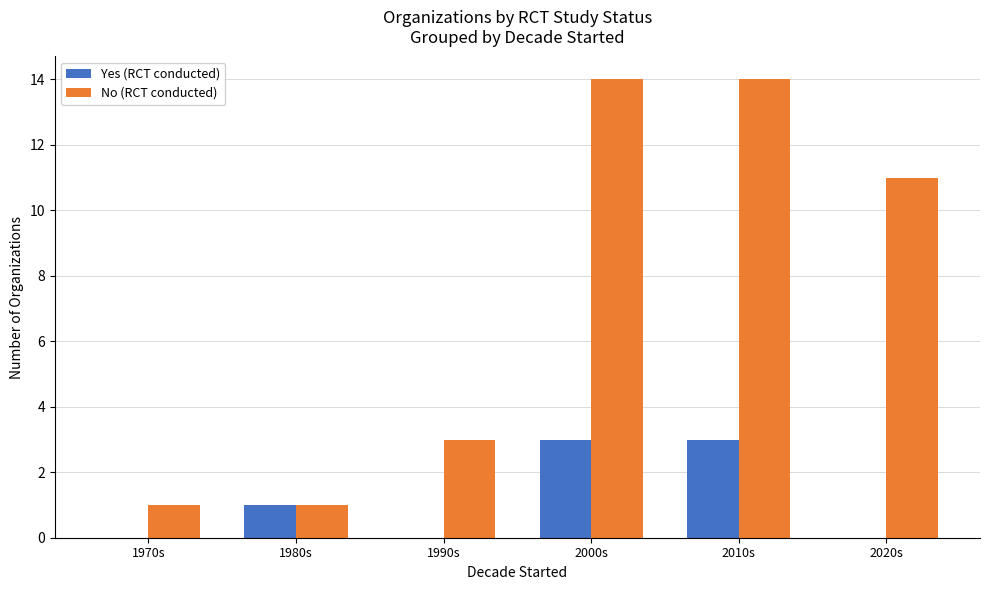

How many No (RCT conducted) values are between 1 and 14?

6